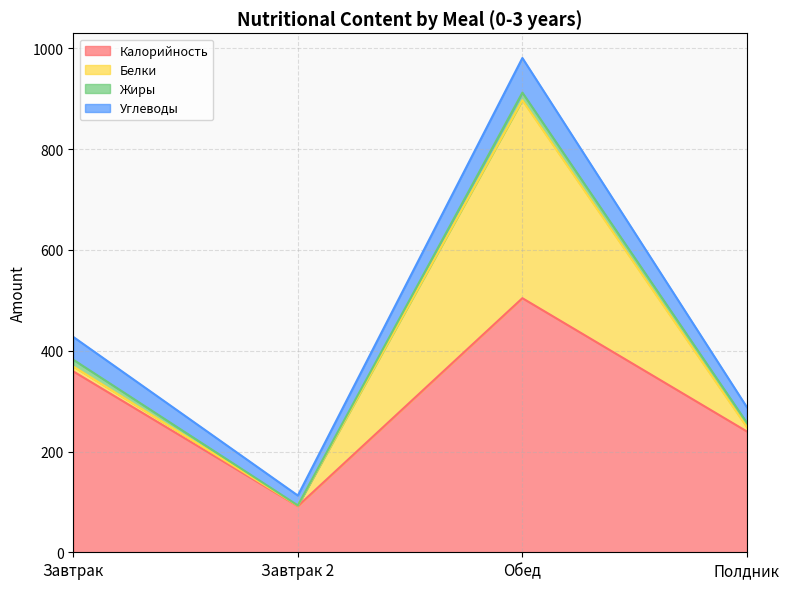

What is the minimum value for Калорийность?

91.6